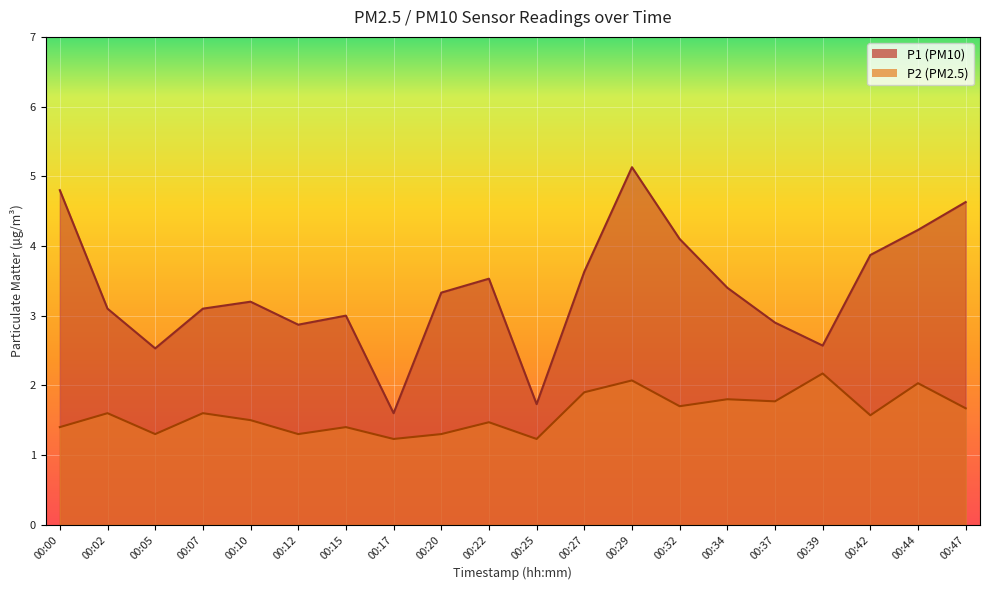

How many values in the P1 series exceed 3?

13